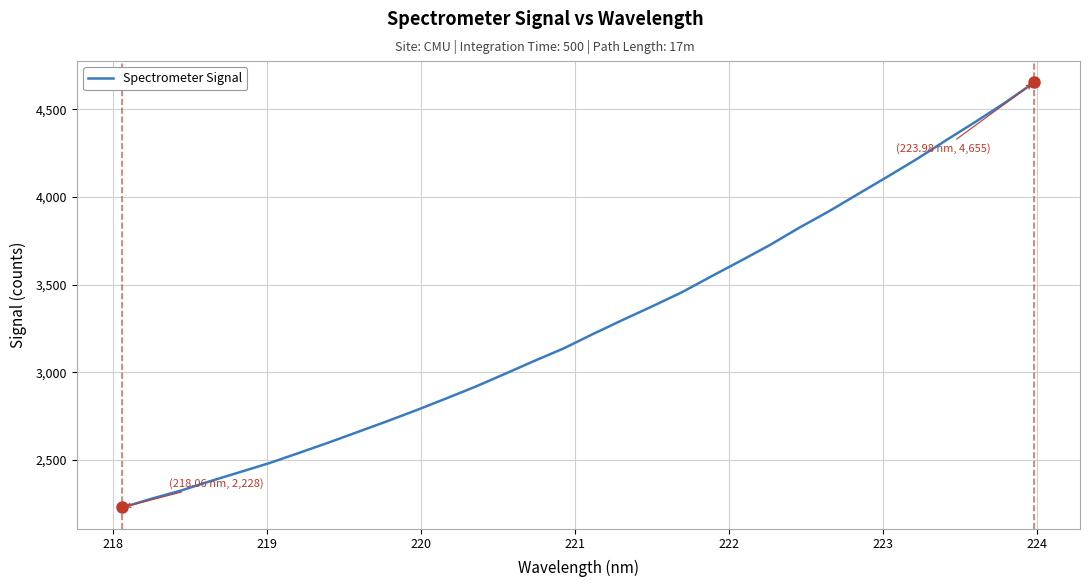

What is the greatest value displayed?

4654.8